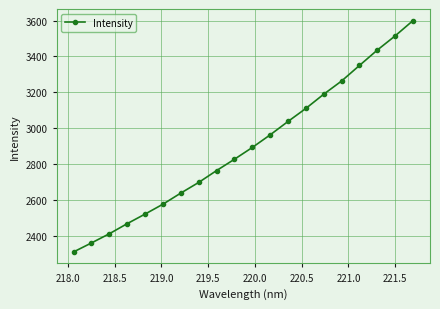

True or false: the data has more than 2 interior local peaks.

False